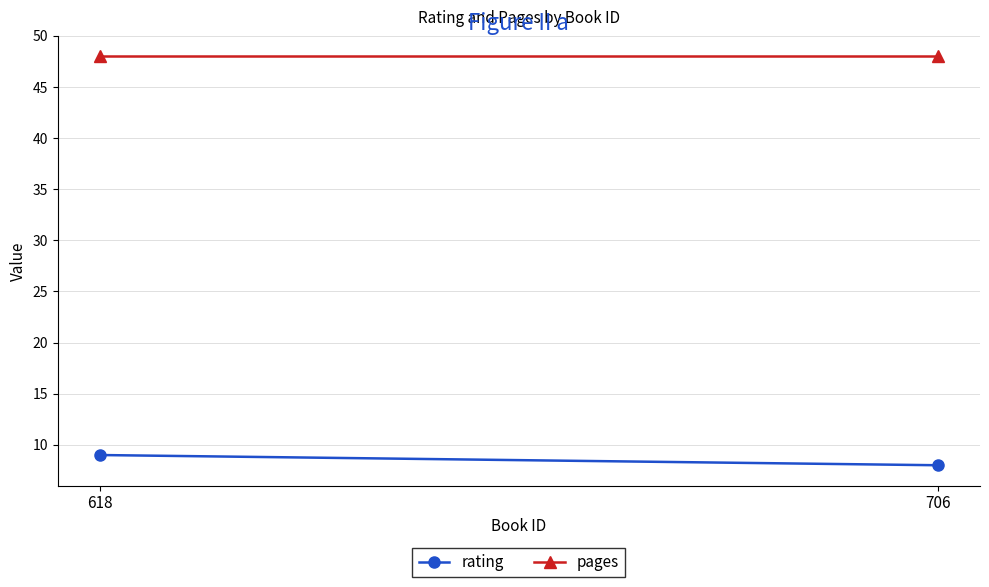

How many rating values are between 8 and 9?

2